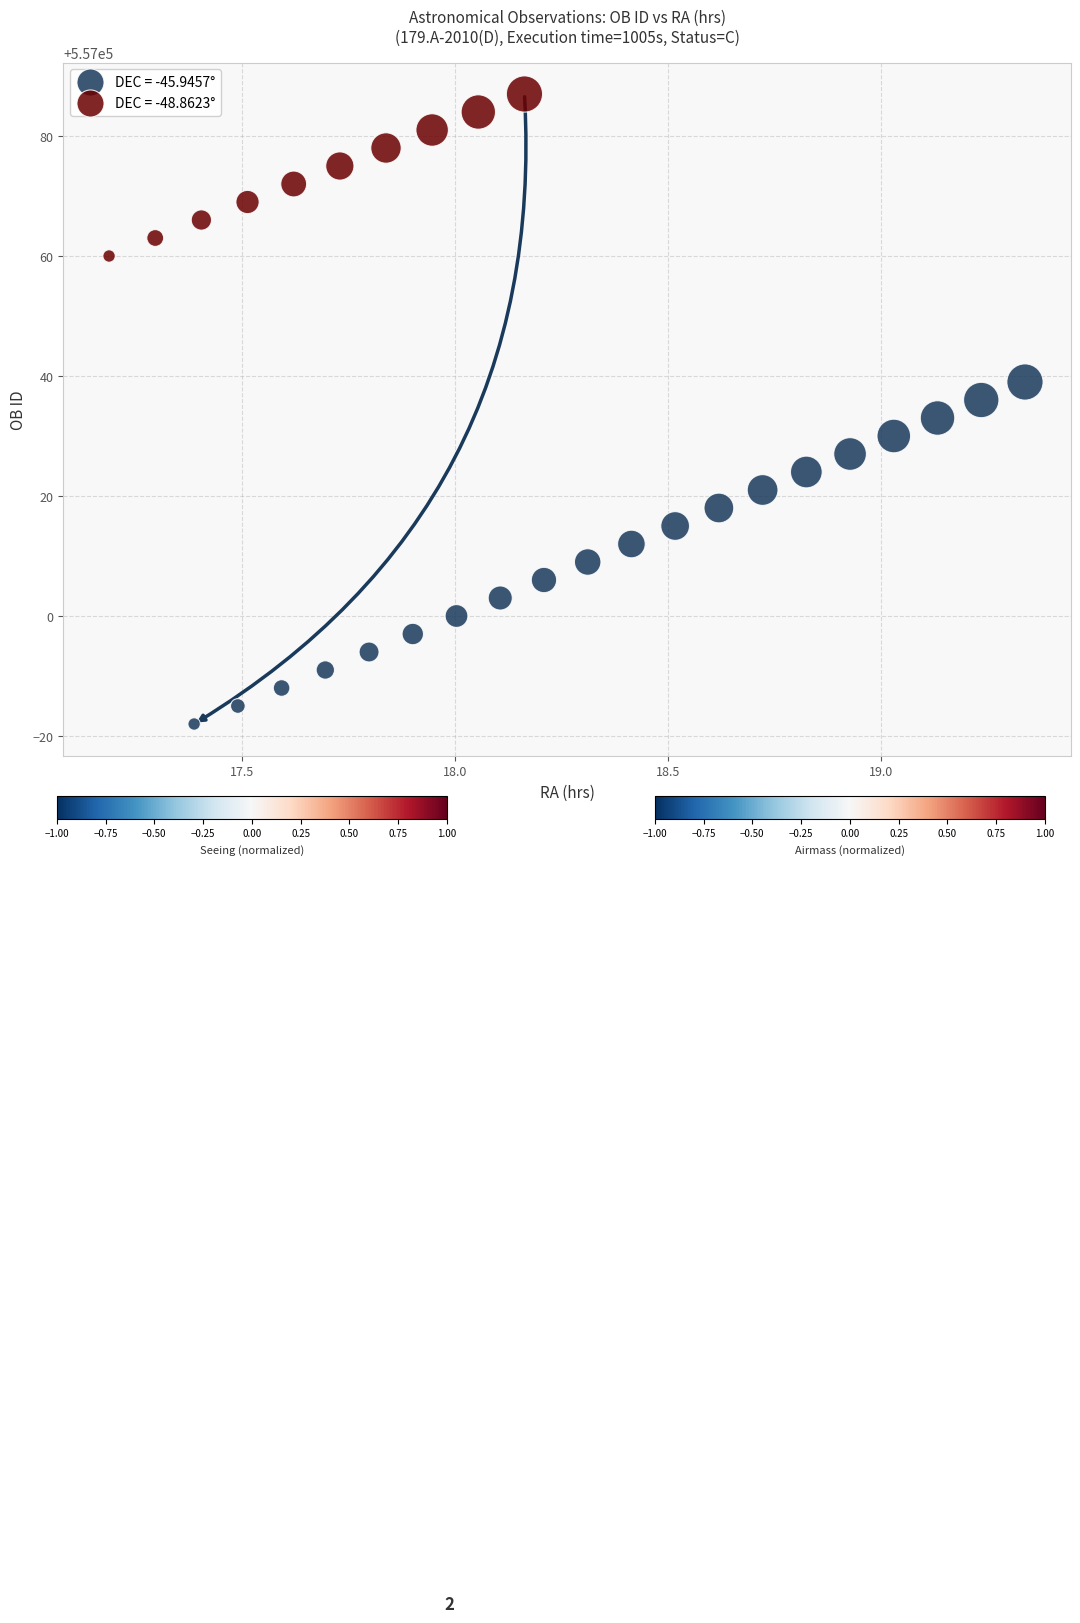

Which series reaches the maximum Y coordinate?

DEC = -48.8623°